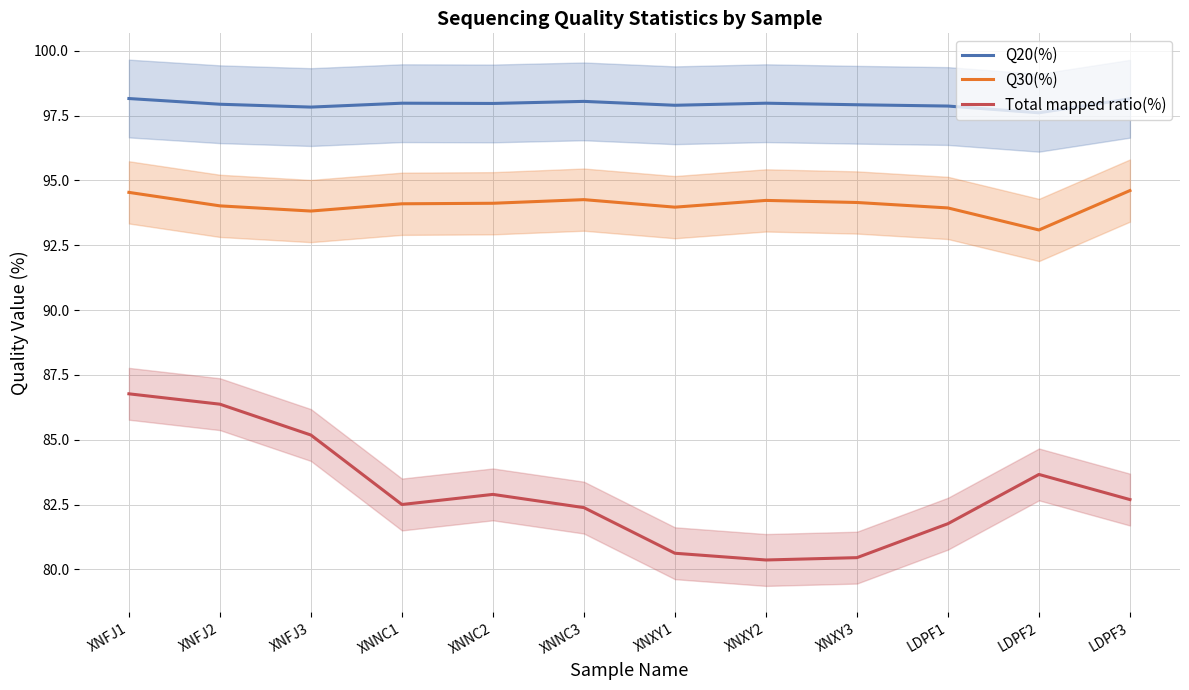

Between XNFJ1 and LDPF2, which is larger?

XNFJ1